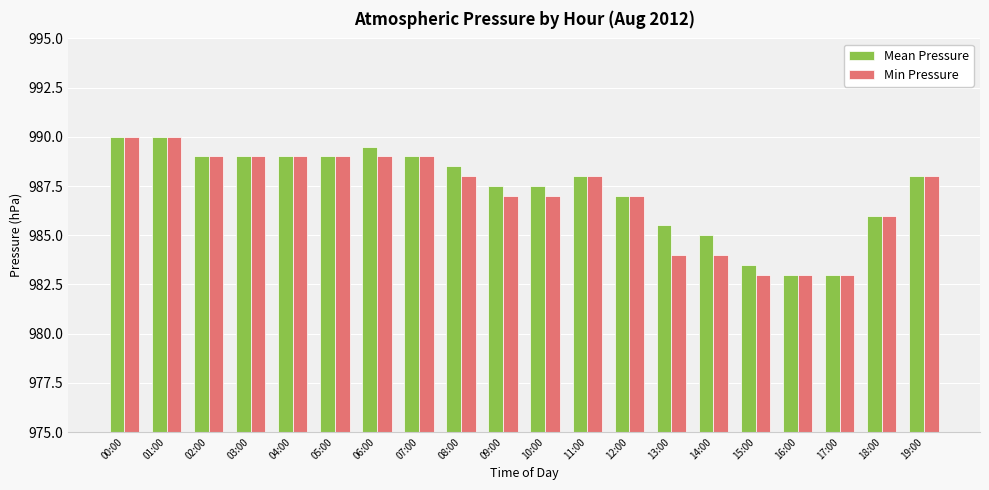

How many bars are there in each group?

2